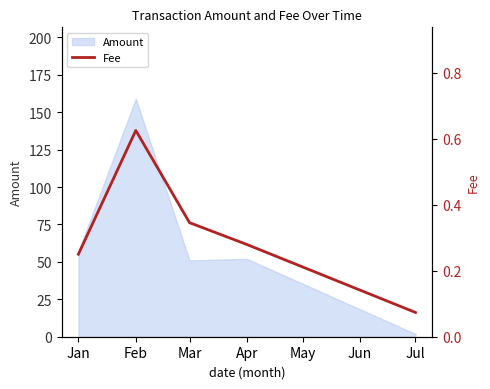

At which label is Amount closest to 80?

Jan